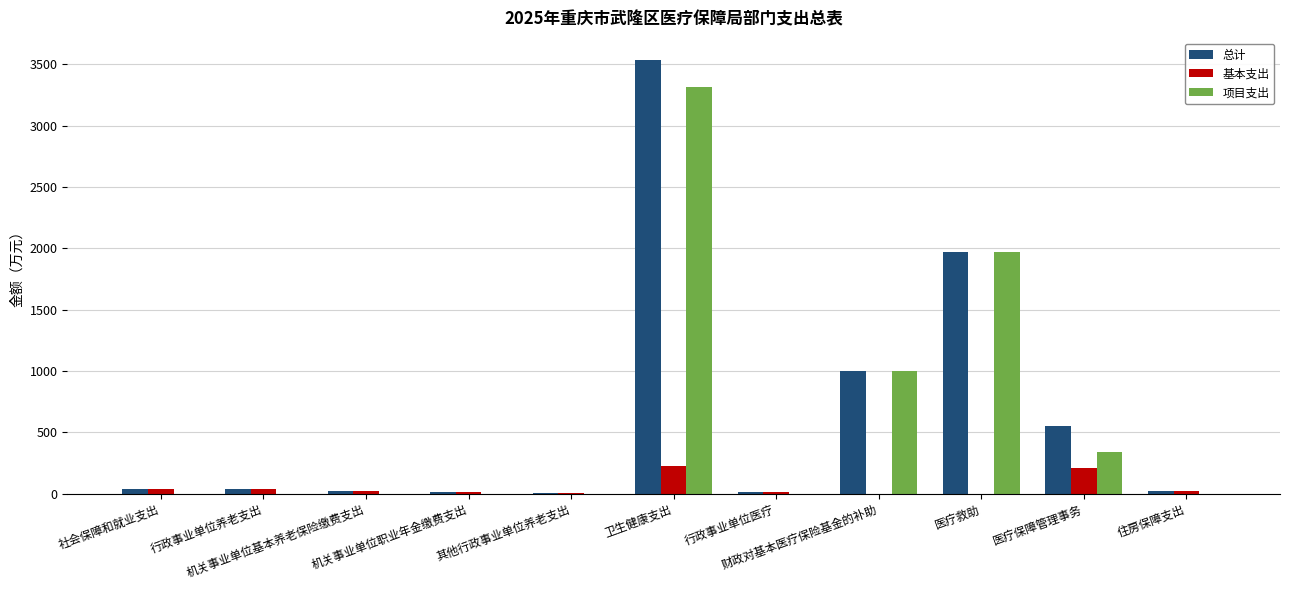

What is the greatest value displayed?

3537.5